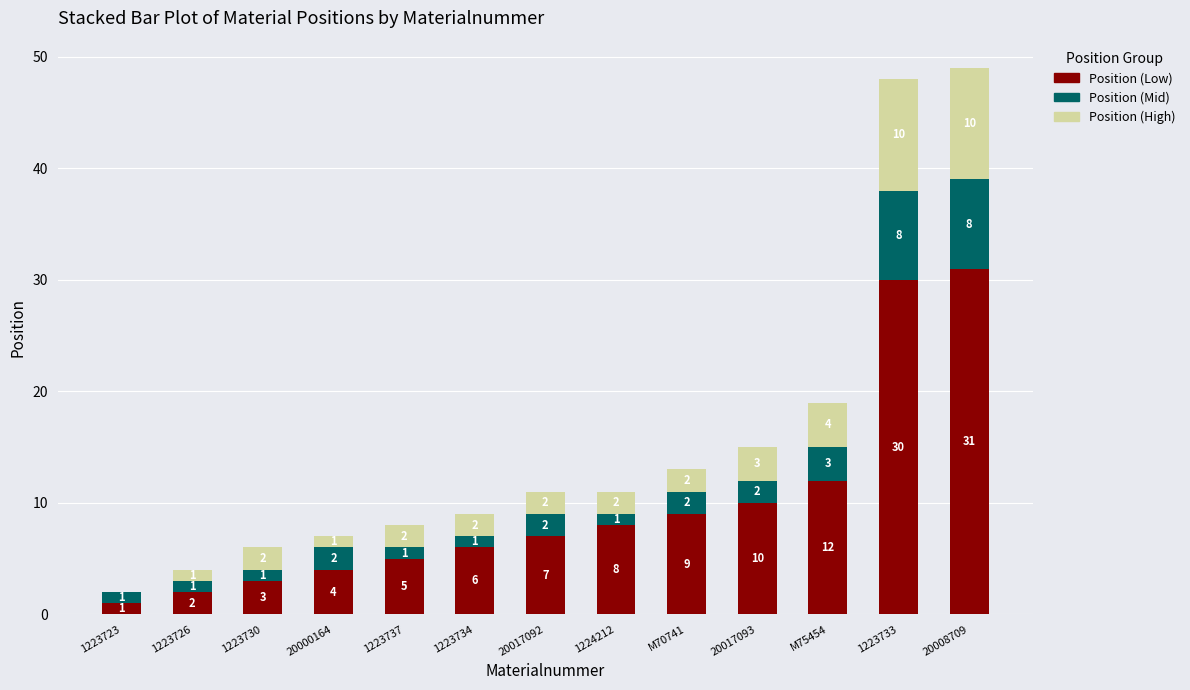

Reading left to right, transcribe the values for Position (Low).

1223723=1	1223726=2	1223730=3	20000164=4	1223737=5	1223734=6	20017092=7	1224212=8	M70741=9	20017093=10	M75454=12	1223733=30	20008709=31